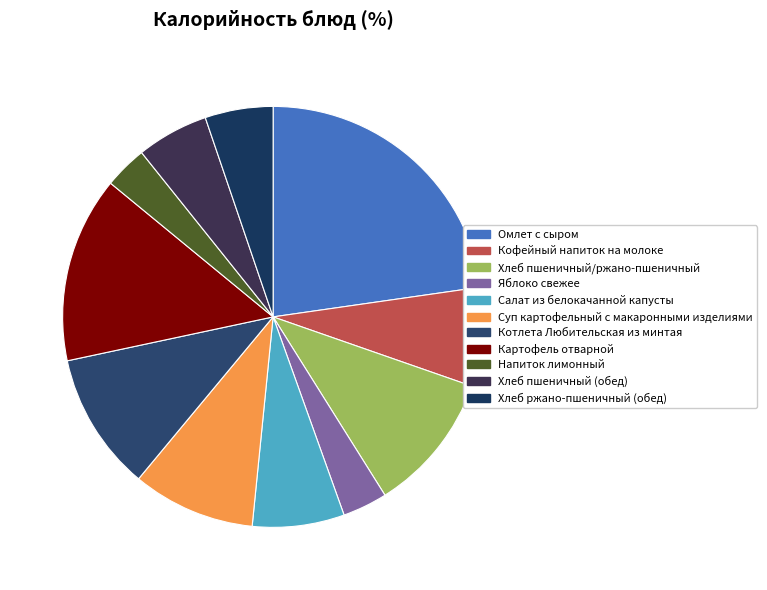

To the nearest percent, what is the combined percentage of Напиток лимонный and Суп картофельный с макаронными изделиями?

13%